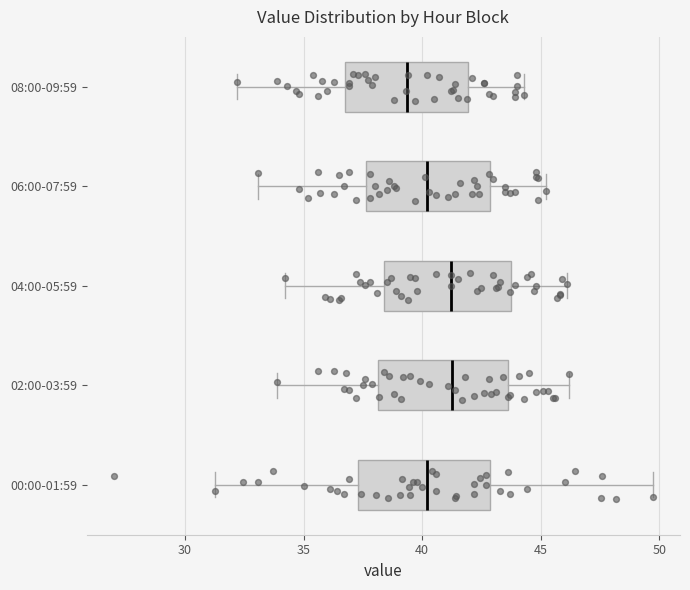

Where does the left whisker of the box for 04:00-05:59 end on the x-axis? The values are not printed on the chart, so give them approximately, as read against the axis.

34.0